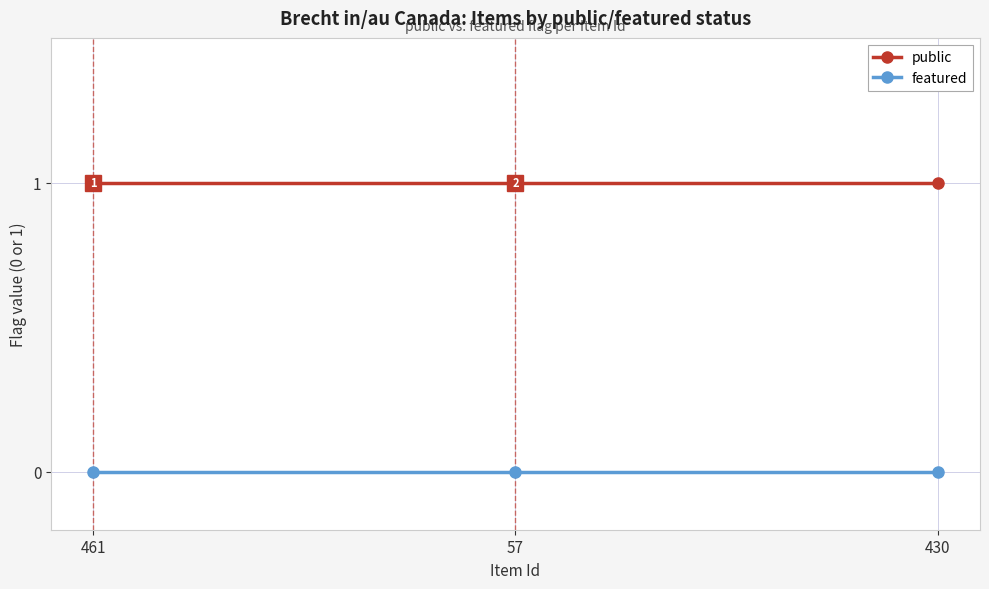

Does the chart have visible grid lines?

Yes